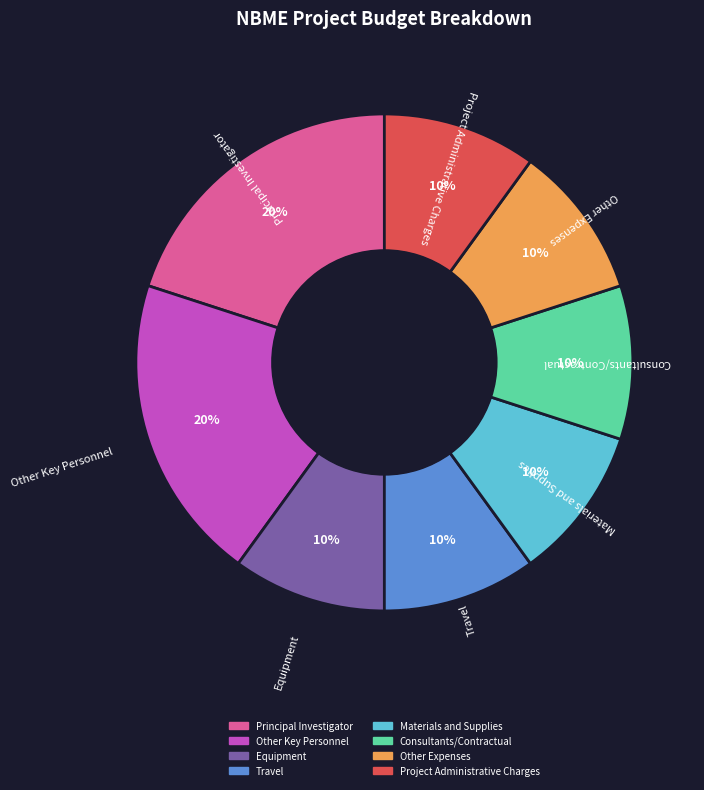

Do Principal Investigator and Travel together represent more than half of the pie?

No